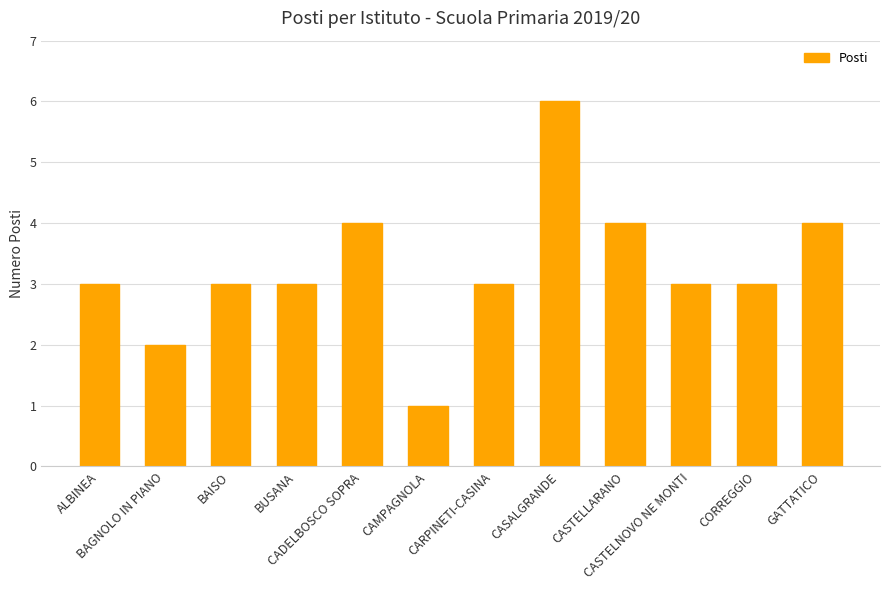

How many categories are shown in the chart?

12